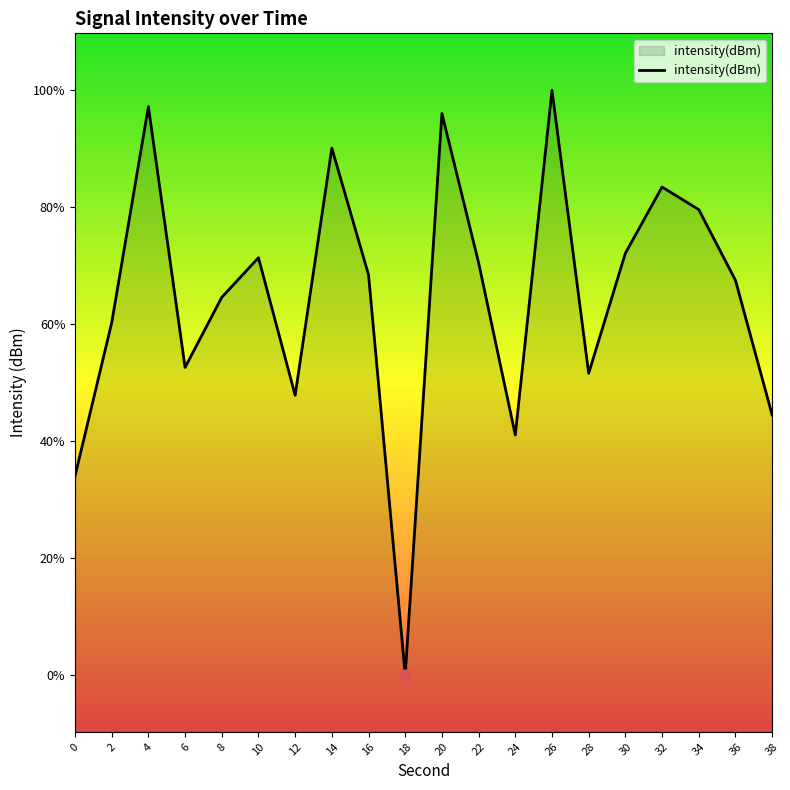

Between 36 and 18, which is larger?

36